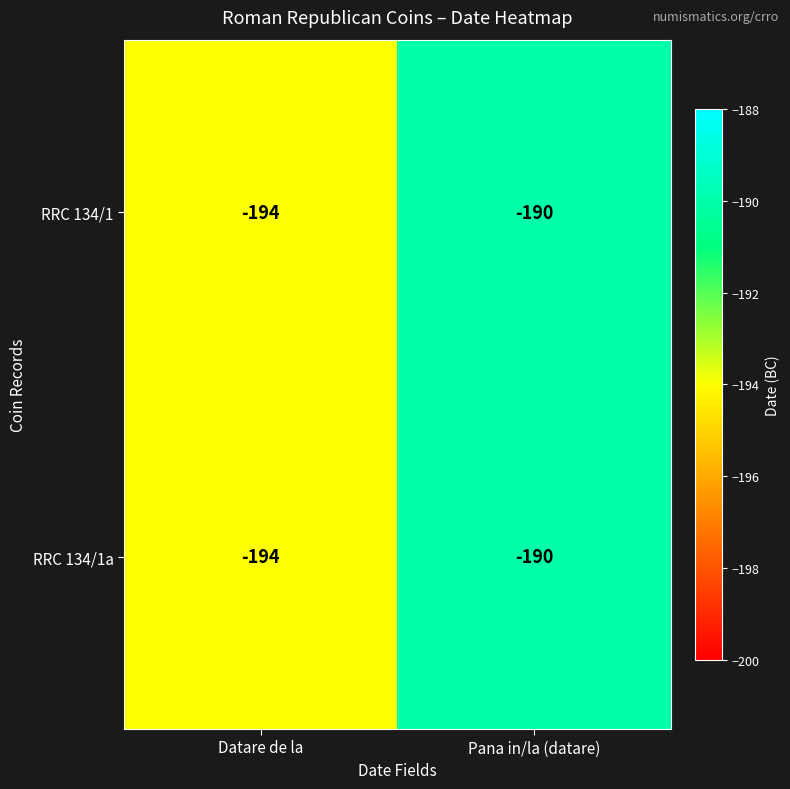

Count the number of data series in this chart.

2